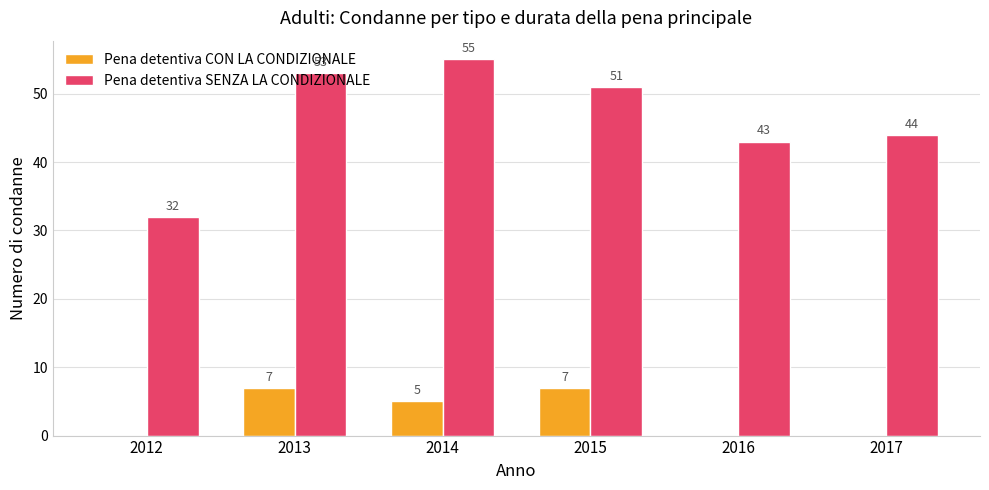

Count the number of data series in this chart.

2